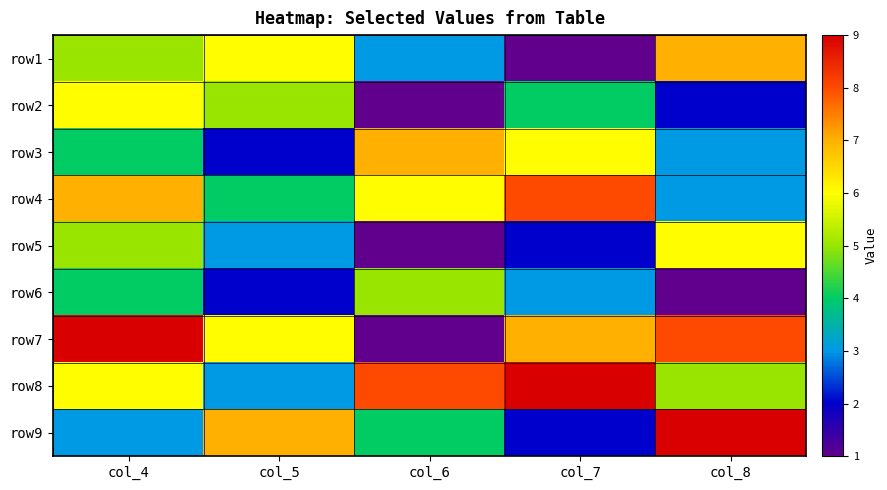

Between col_8 and col_7, which is larger?

col_8